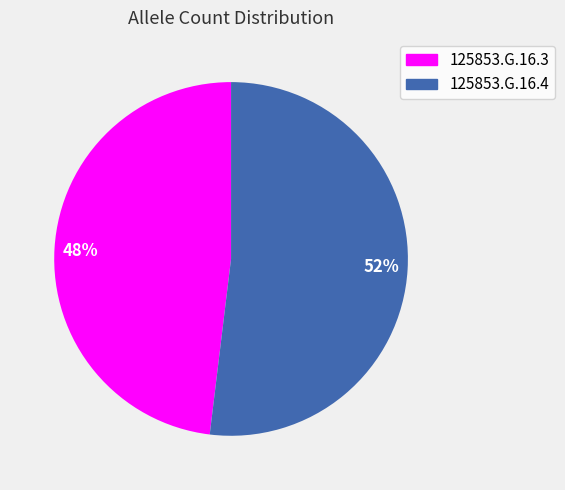

Approximately how many times larger is the value at 48% compared to 52%?

0.9